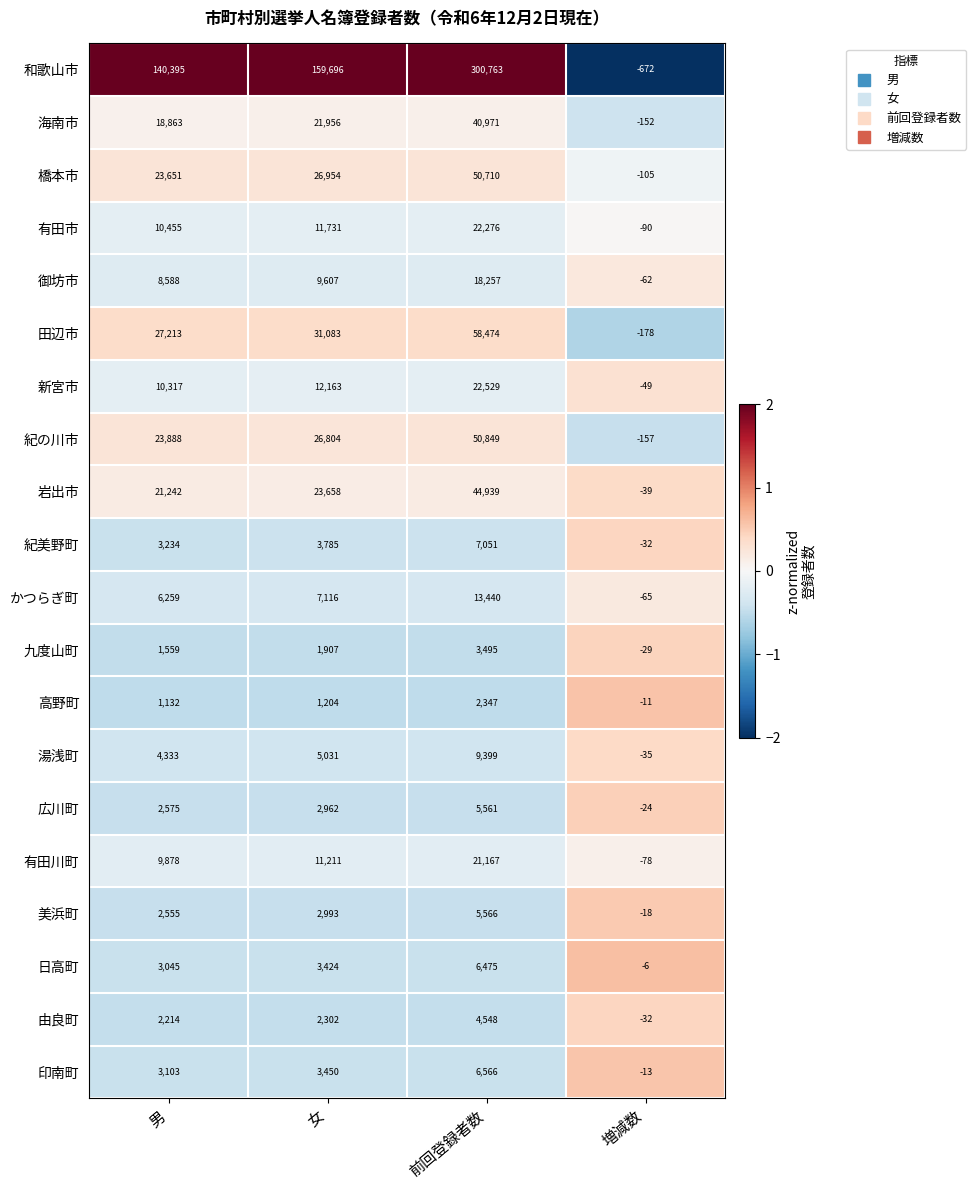

Which series has the largest total across all categories?

和歌山市